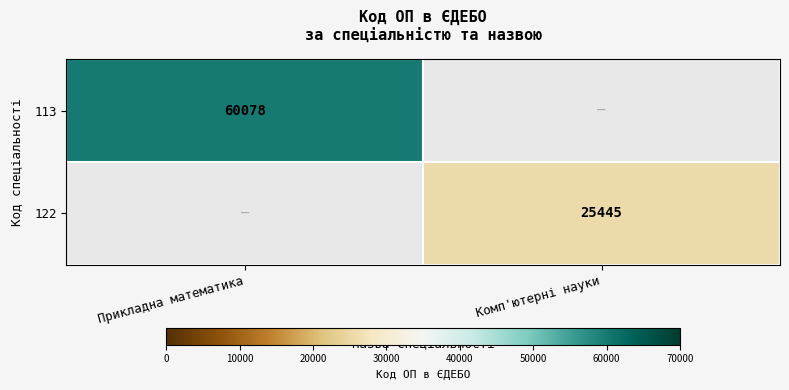

The 113 series shows 36881 at Прикладна математика. True or false?

False